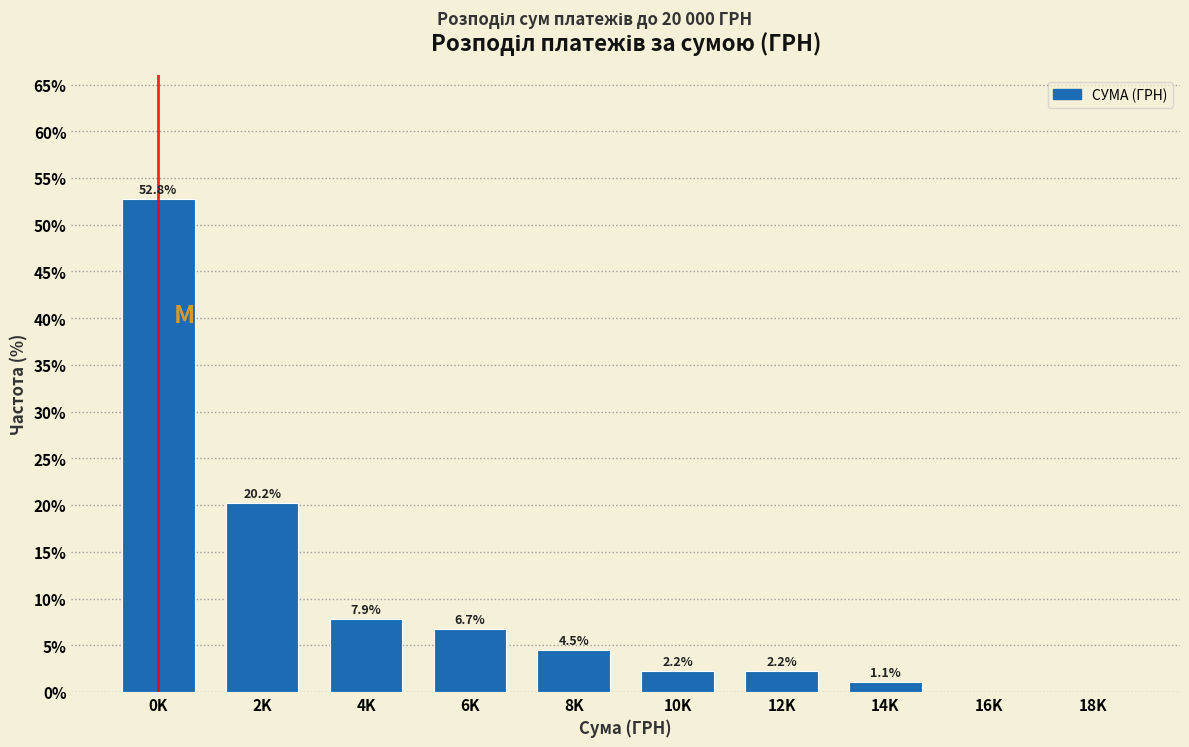

Reading right to left, transcribe all the data shown in this chart.

18K=0.0	16K=0.0	14K=1.1	12K=2.2	10K=2.2	8K=4.5	6K=6.7	4K=7.9	2K=20.2	0K=52.8